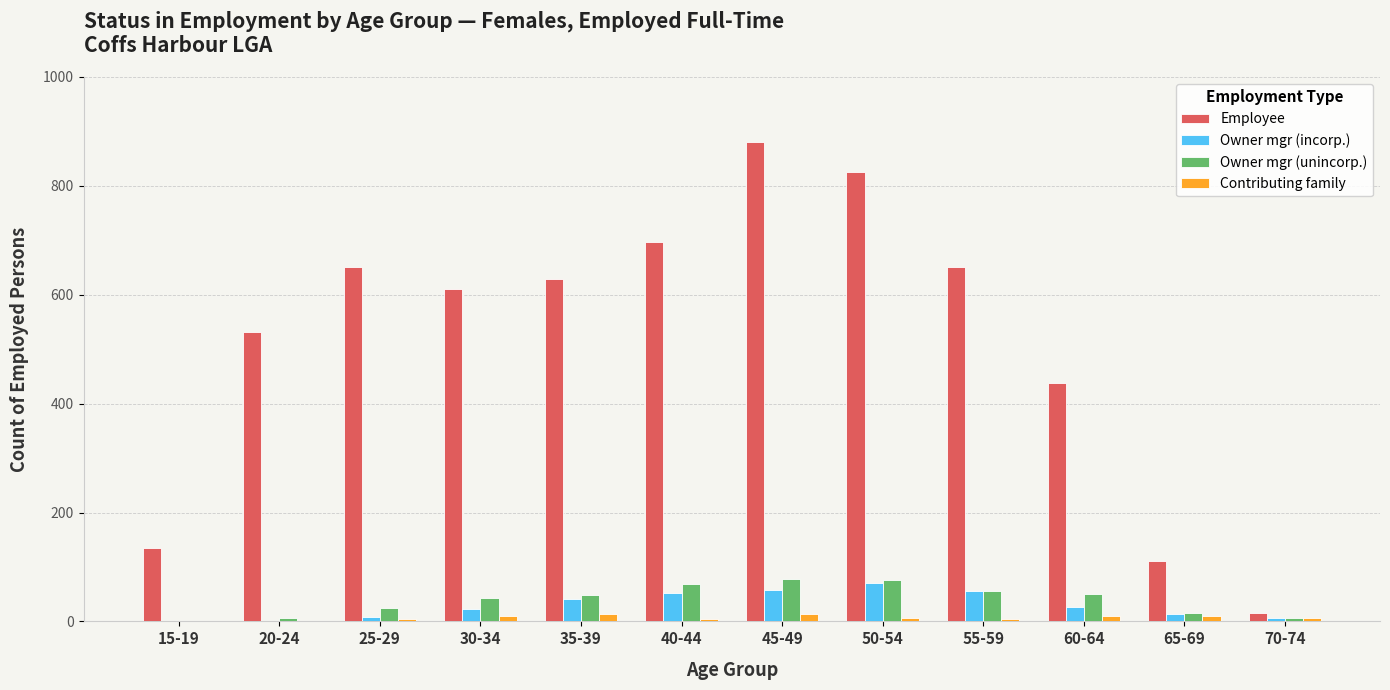

Where is Owner mgr (incorp.) nearest to the value 35?

35-39